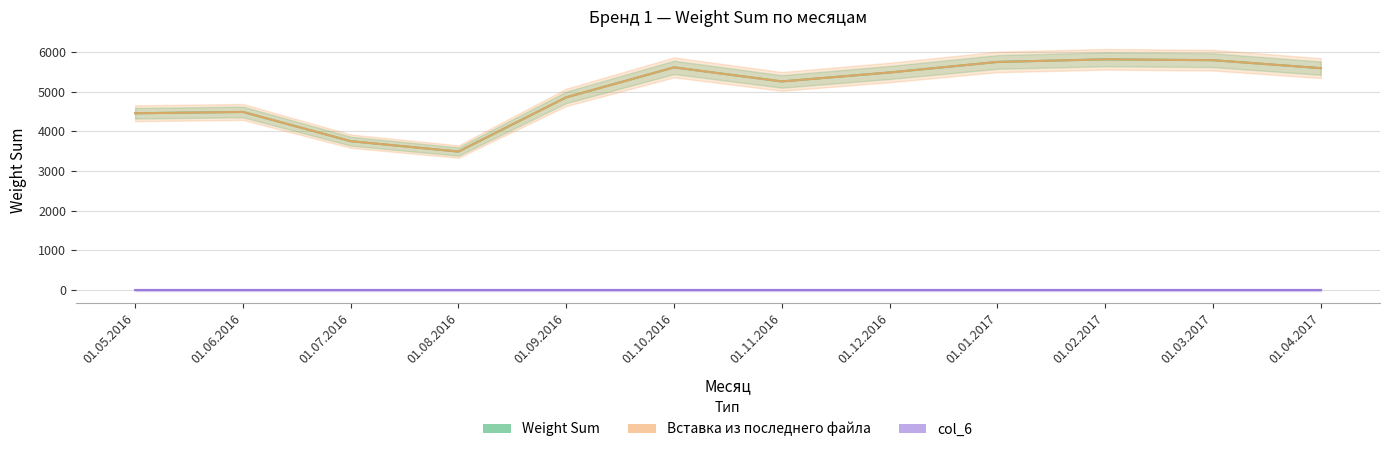

Between 01.09.2016 and 01.06.2016, which is larger?

01.09.2016